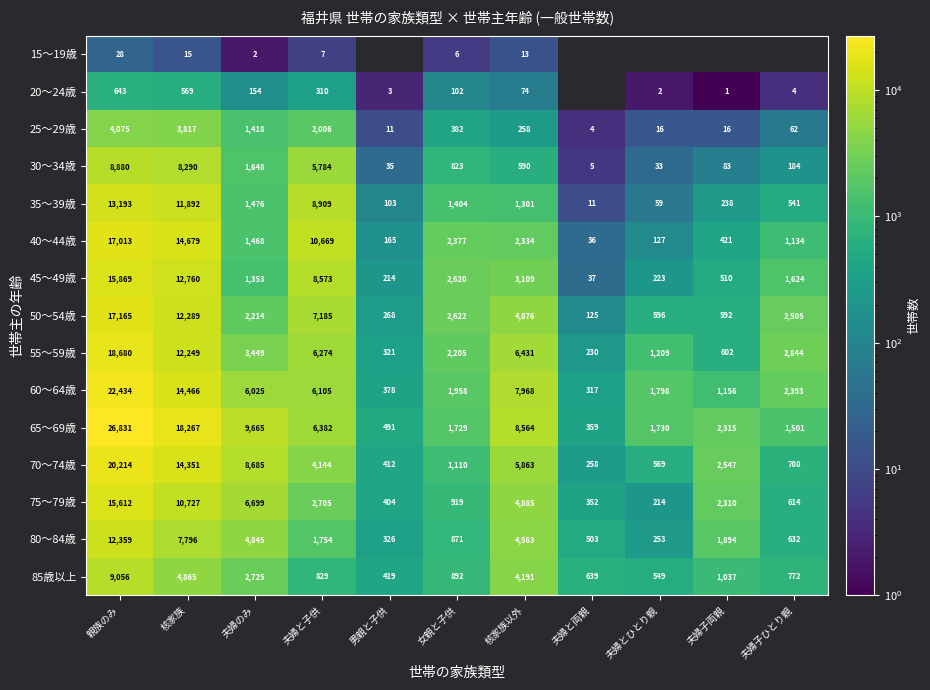

What is the sum of all 45～49歳 values?

46892.0